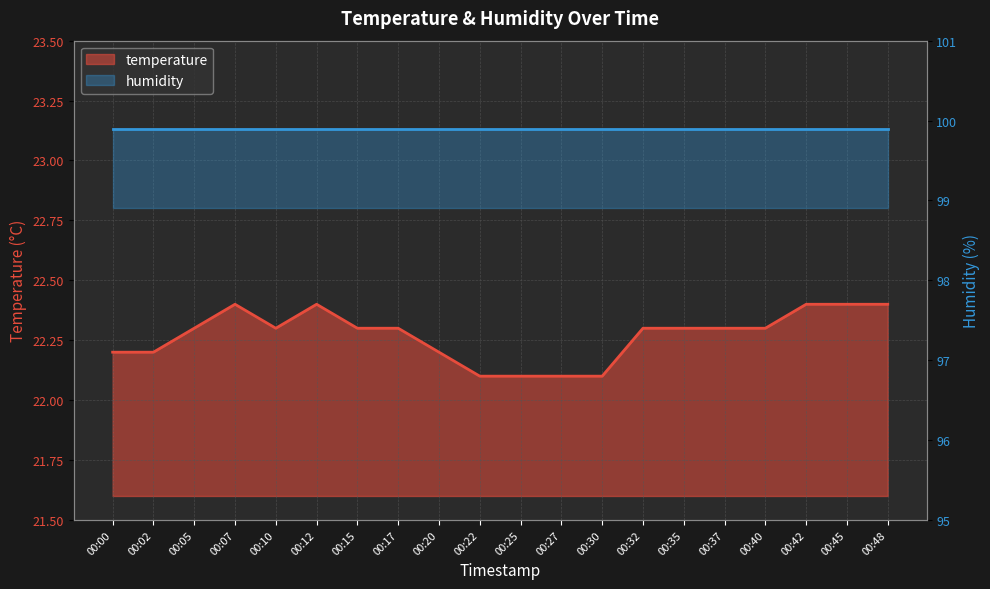

Which label corresponds to the smallest value in the chart?

00:22